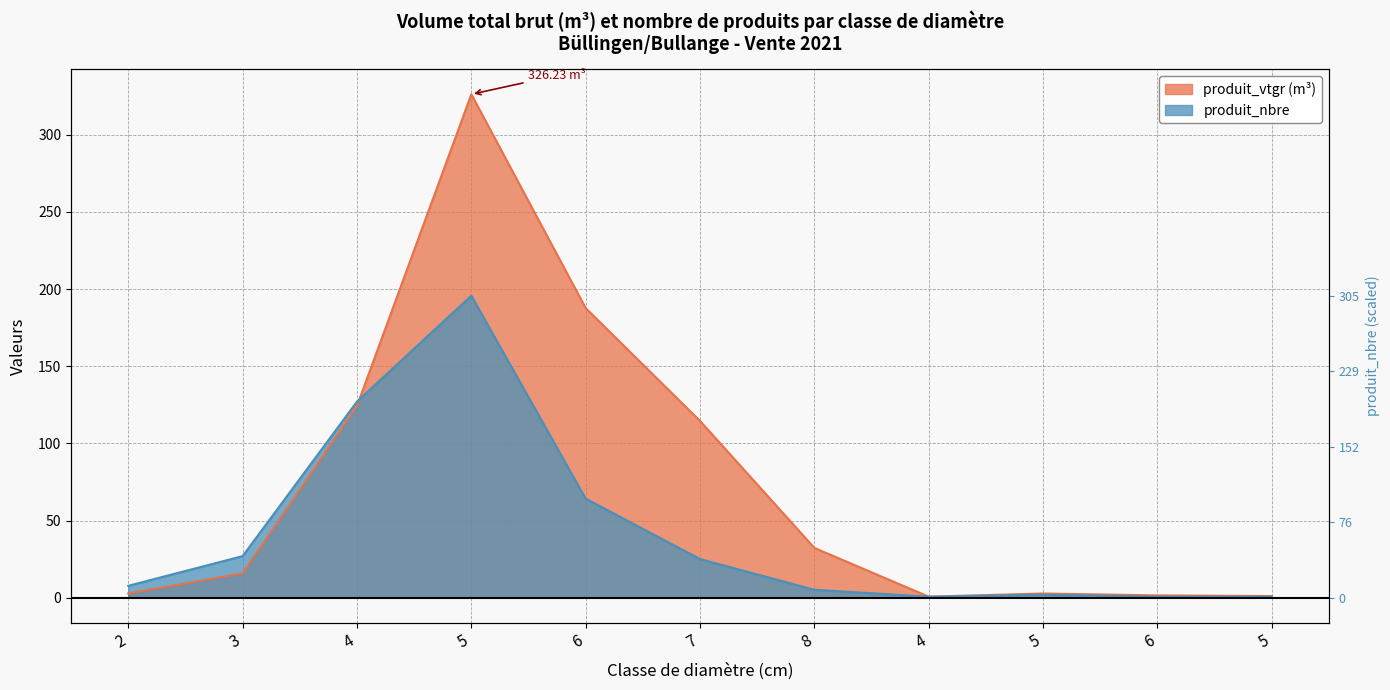

Reading left to right, extract all data points from this chart.

produit_vtgr: 2.7	15.8	124.3	326.2	187.7	114.5	32.2	0.7	2.7	1.5	1.1
produit_nbre: 7.7	27.0	127.1	195.7	64.2	25.0	5.1	0.6	1.9	0.6	0.6